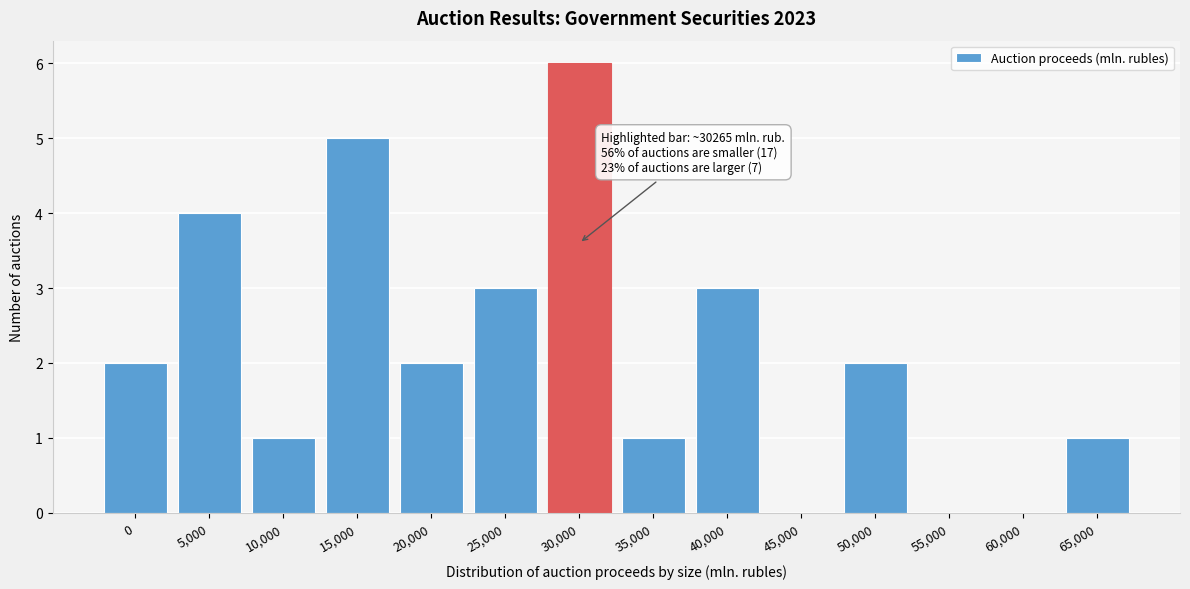

Reading right to left, what are all the values shown in this chart?

65,000=1	60,000=0	55,000=0	50,000=2	45,000=0	40,000=3	35,000=1	30,000=6	25,000=3	20,000=2	15,000=5	10,000=1	5,000=4	0=2